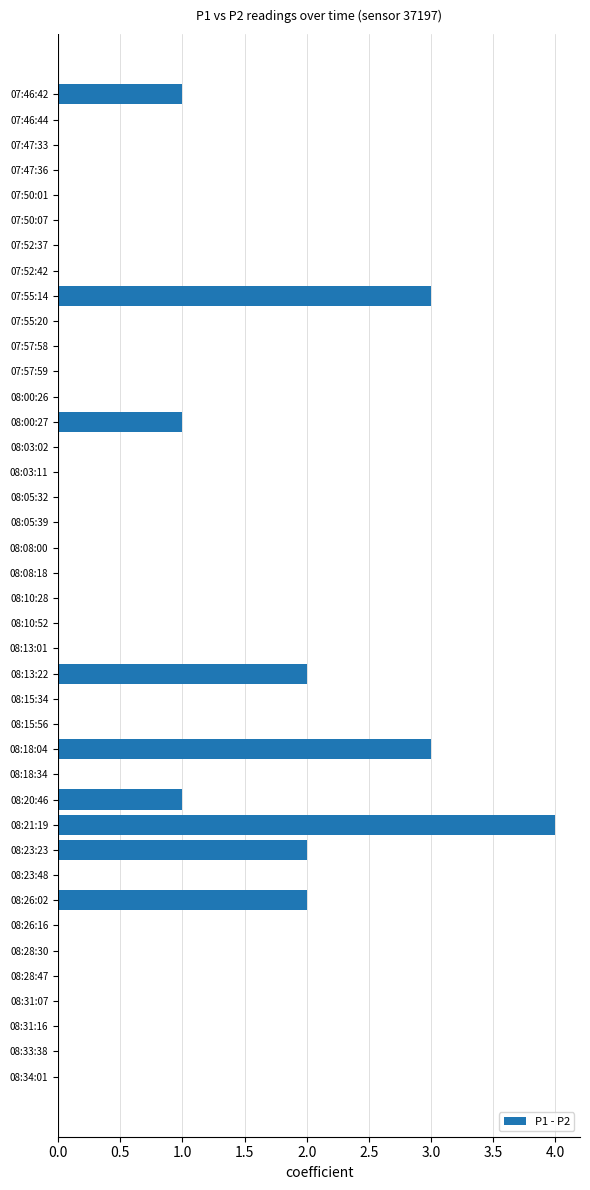

Count the number of categories in the chart.

40